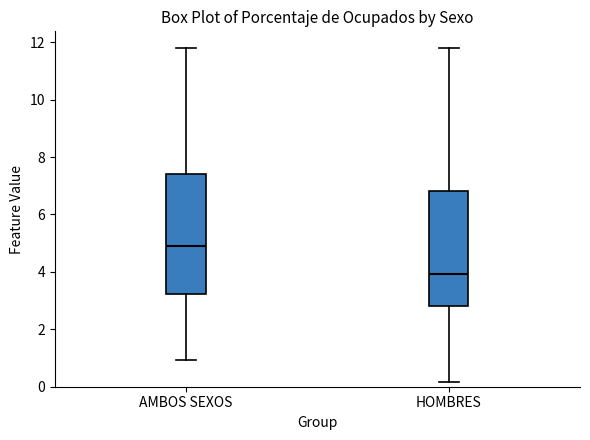

Which box has the lowest median line?

HOMBRES